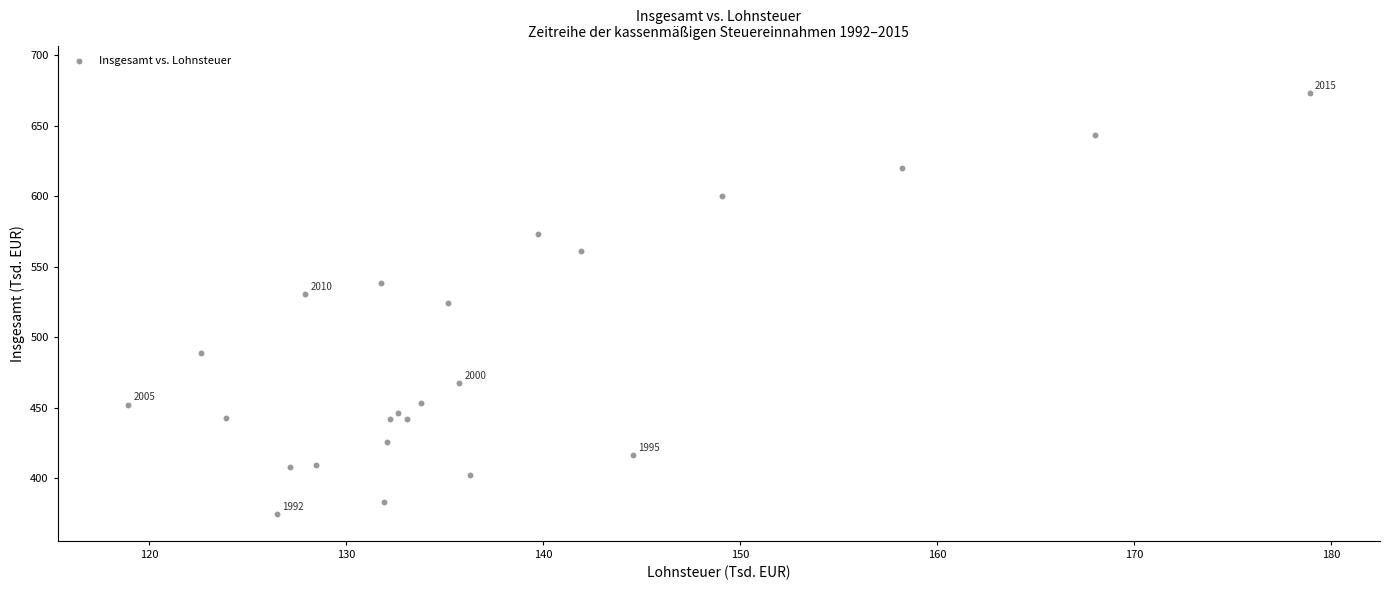

What is the range of X values (max minus min)?

60.0